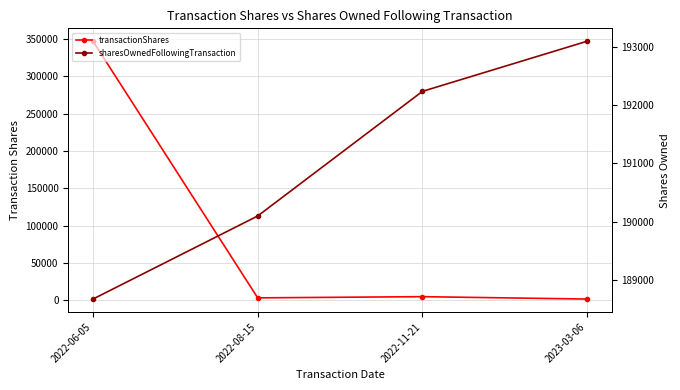

What is the value of the sharesOwnedFollowingTransaction point at the 2nd from the left?

190099